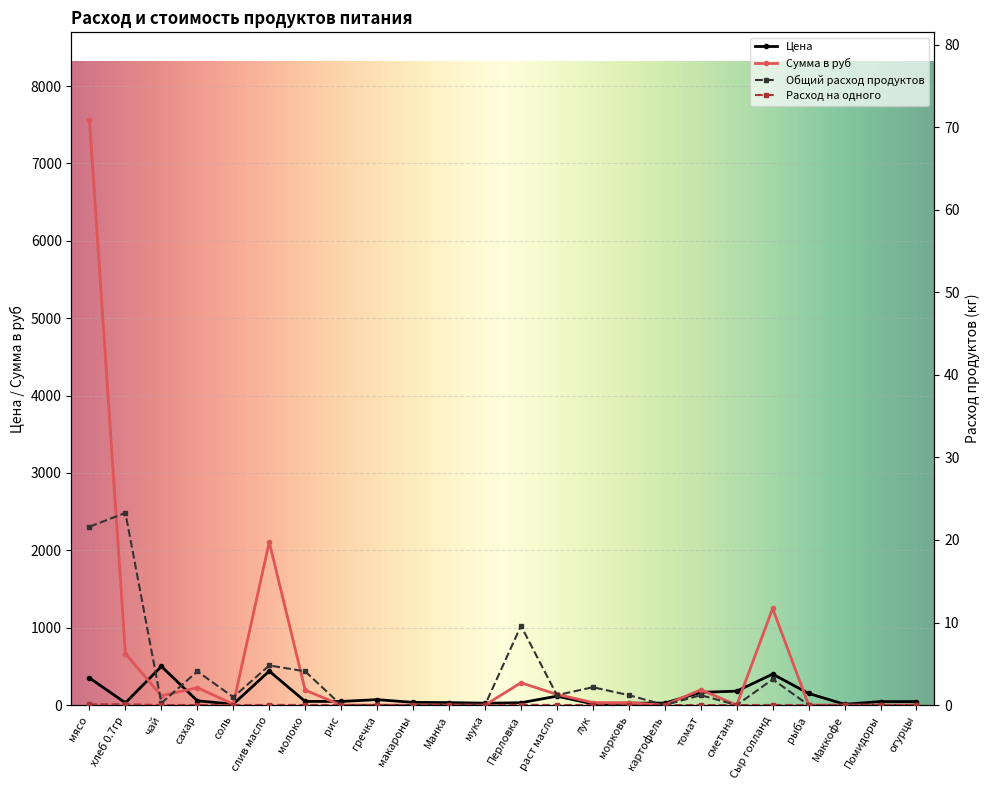

What is the approximate value of Общий расход продуктов at хлеб 0.7гр?

23.3